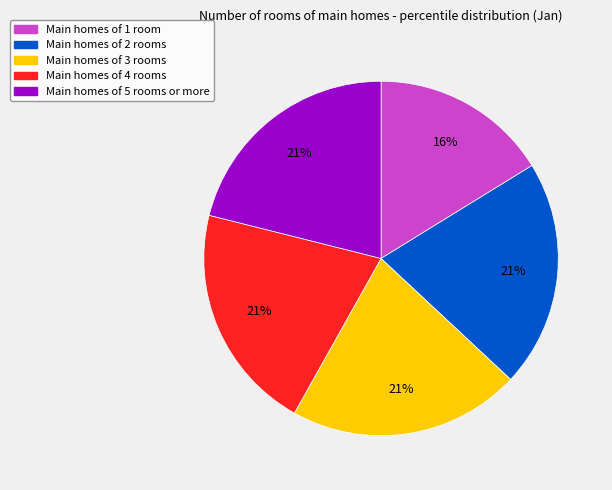

Does any single category account for the majority?

No